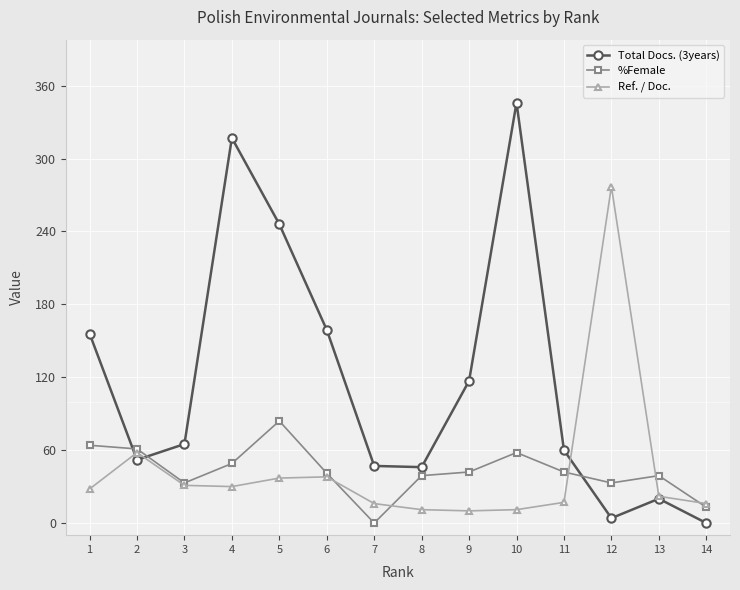

Which series ends up on top after the final intersection of %Female and Total Docs. (3years)?

%Female